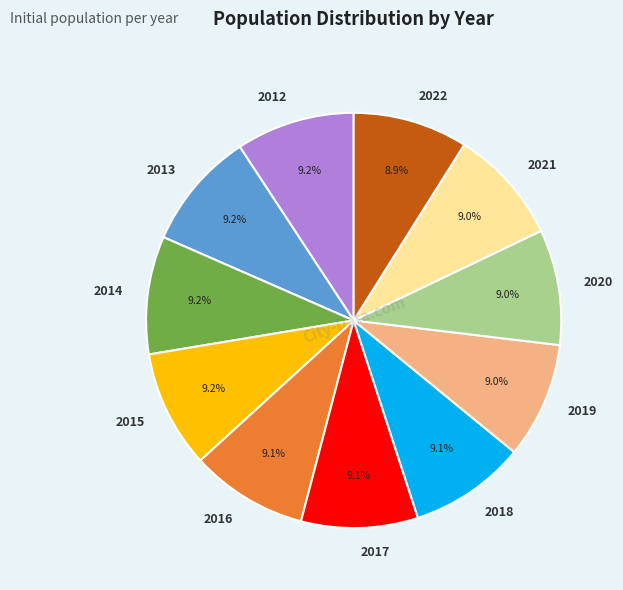

What percentage do 2014 and 2019 together represent?

18.2%